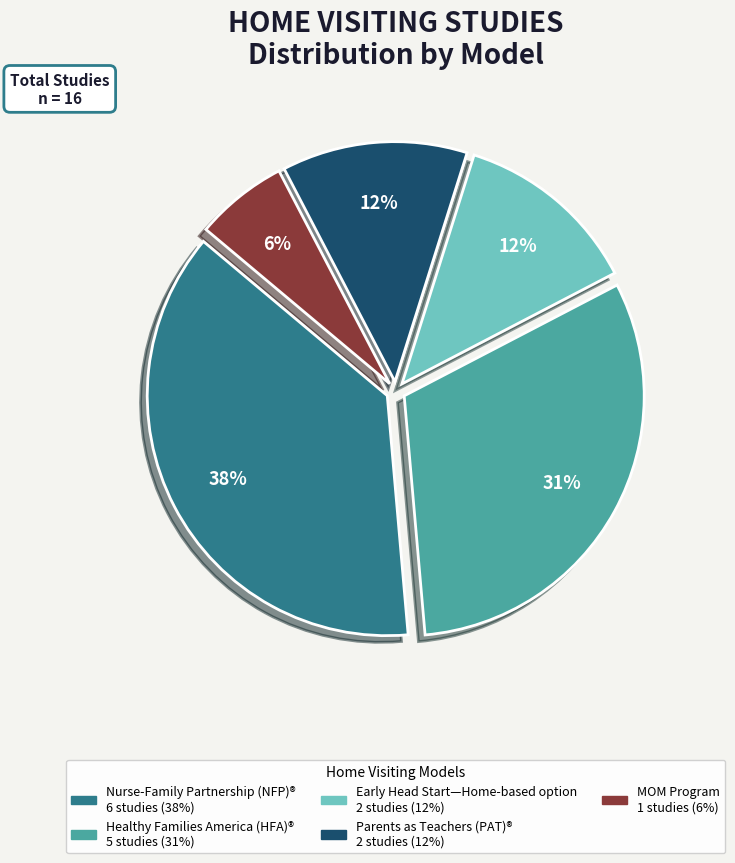

Does Early Head Start—Home-based option account for over 50% of the chart?

No